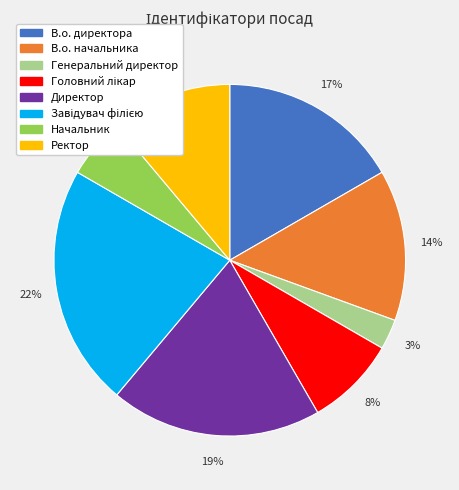

What percentage is the В.о. директора slice, to the nearest percent?

17%